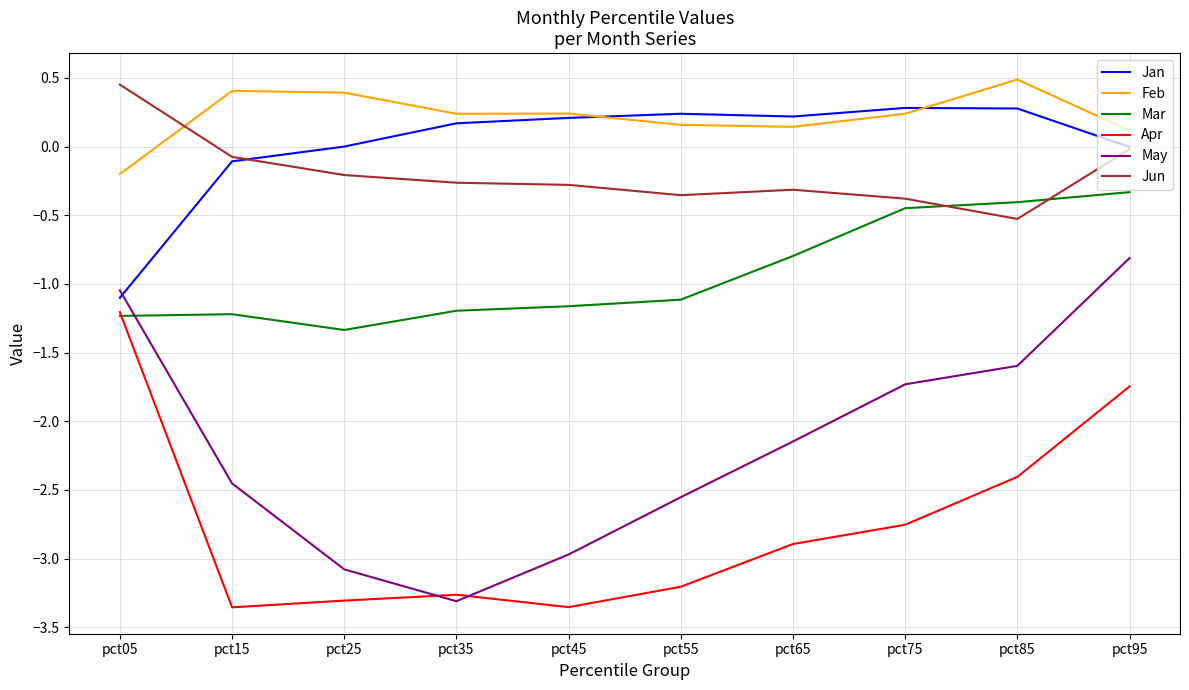

What is the total value across all series at pct35?

-7.6